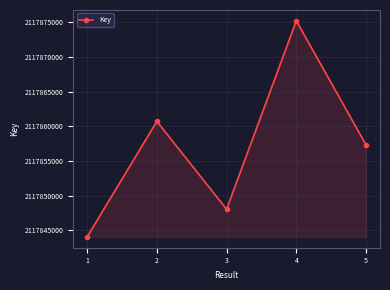

What is the greatest value displayed?

2117875228